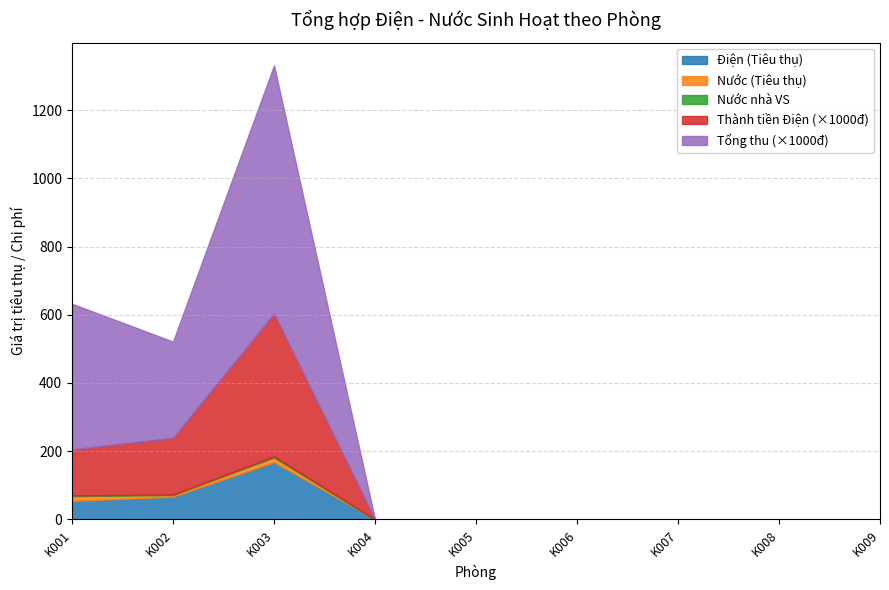

What is the average value of the Điện (Tiêu thụ) series?

32.0